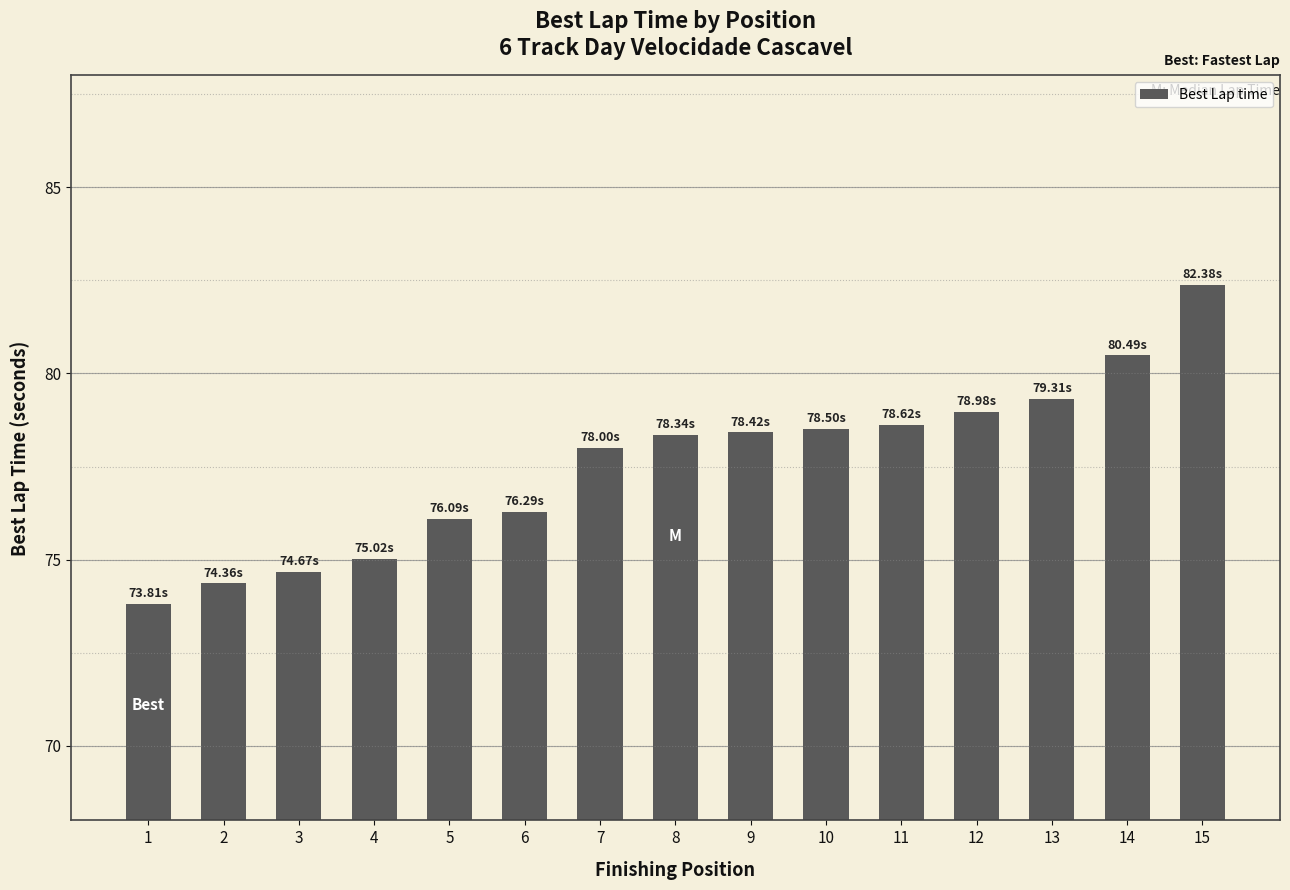

Is it true that the value at 7 is 127.1?

False